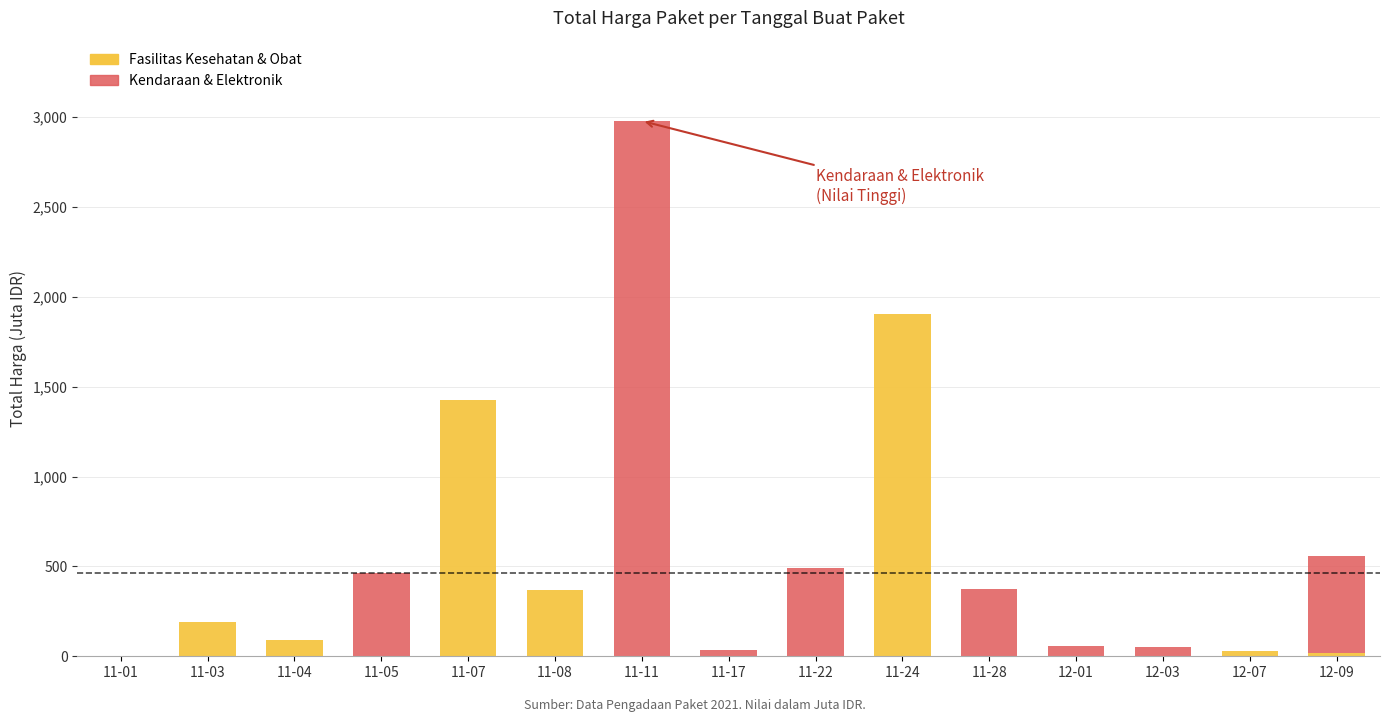

What is the total value across all series at 12-09?

560.0